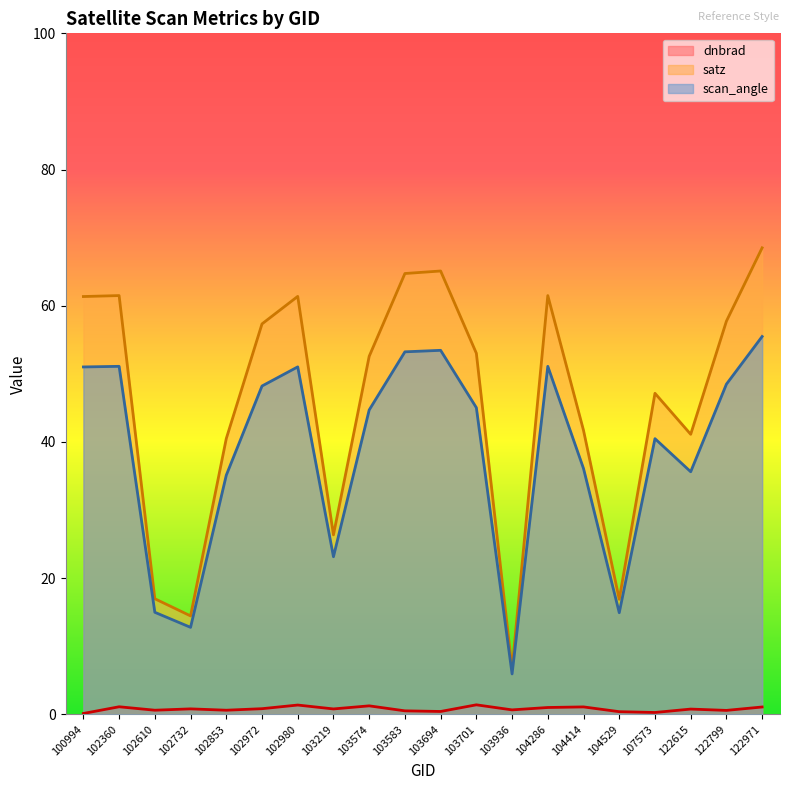

Read the dnbrad value at 103219.

0.8